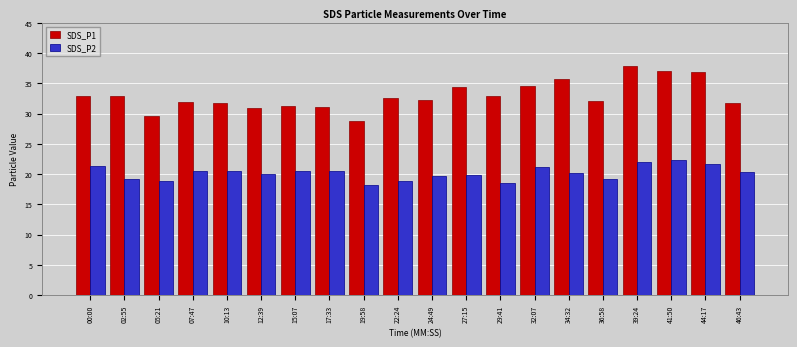

True or false: SDS_P1 has a value of 48.6 at 34:32.

False